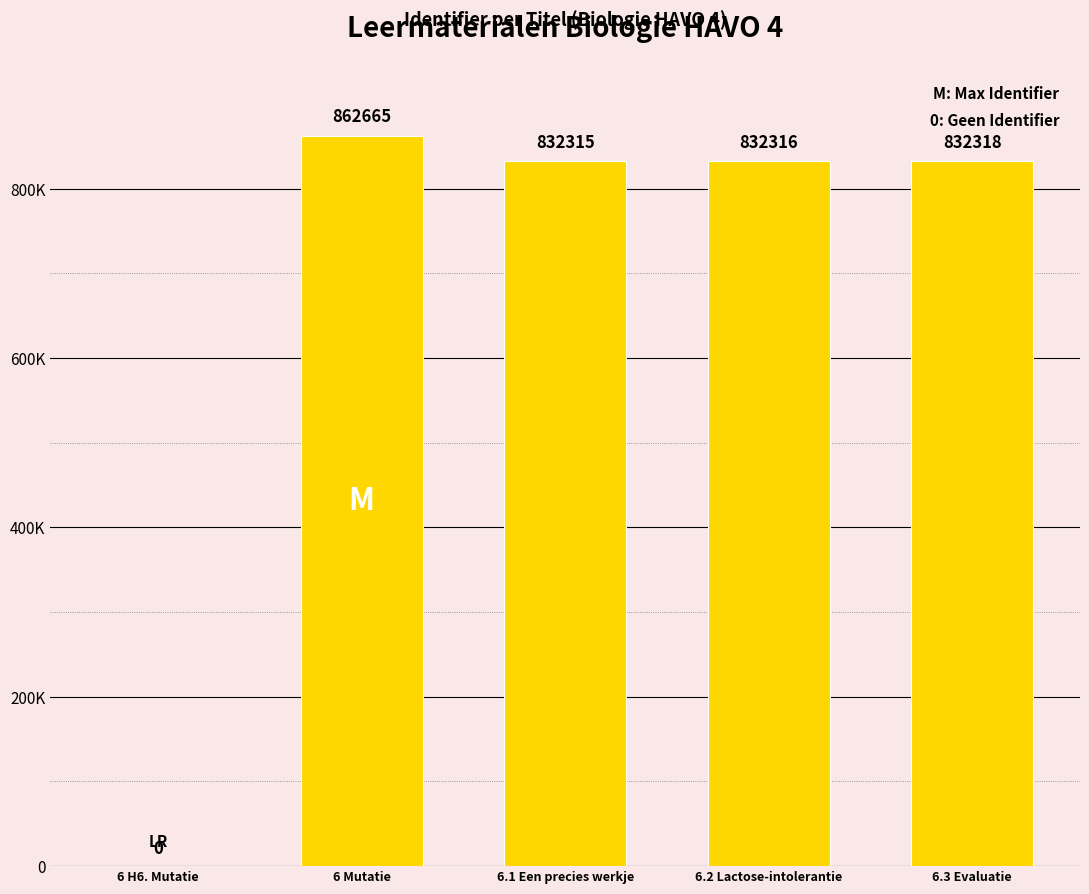

Reading left to right, extract all data points from this chart.

6 H6. Mutatie=0	6 Mutatie=862665	6.1 Een precies werkje=832315	6.2 Lactose-intolerantie=832316	6.3 Evaluatie=832318